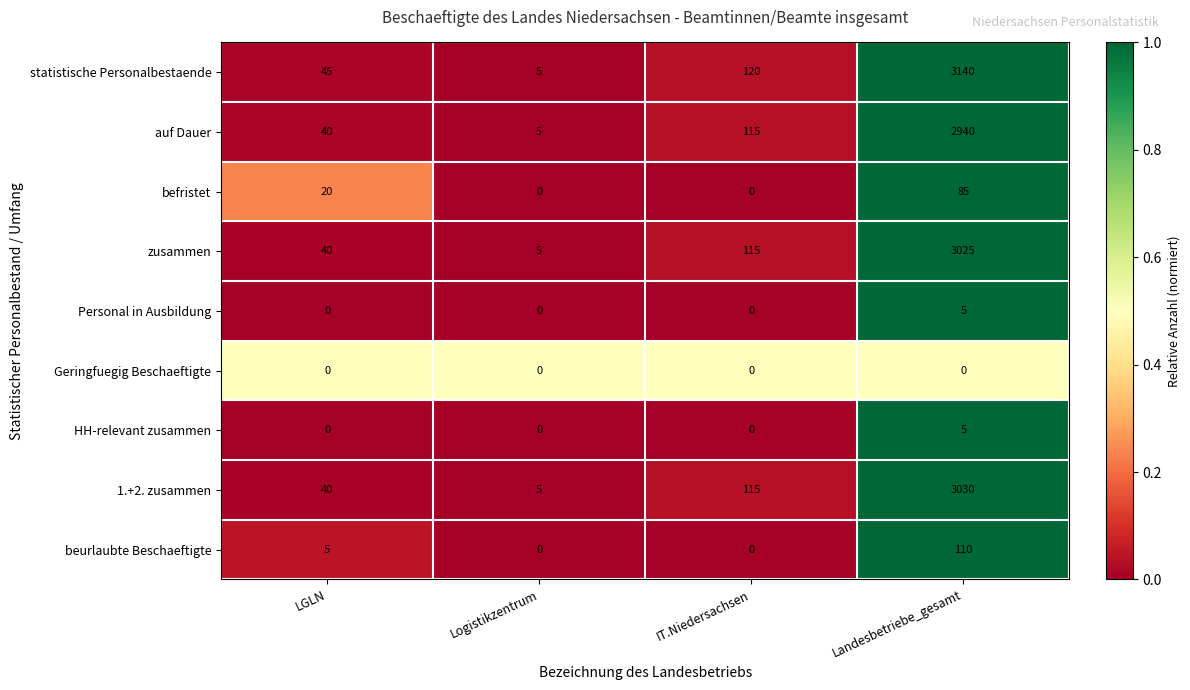

Which label corresponds to the largest value in the chart?

Landesbetriebe_gesamt